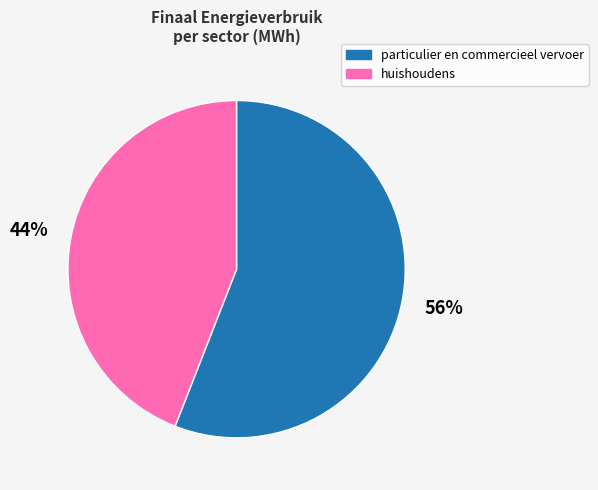

Which slice is the smallest?

huishoudens